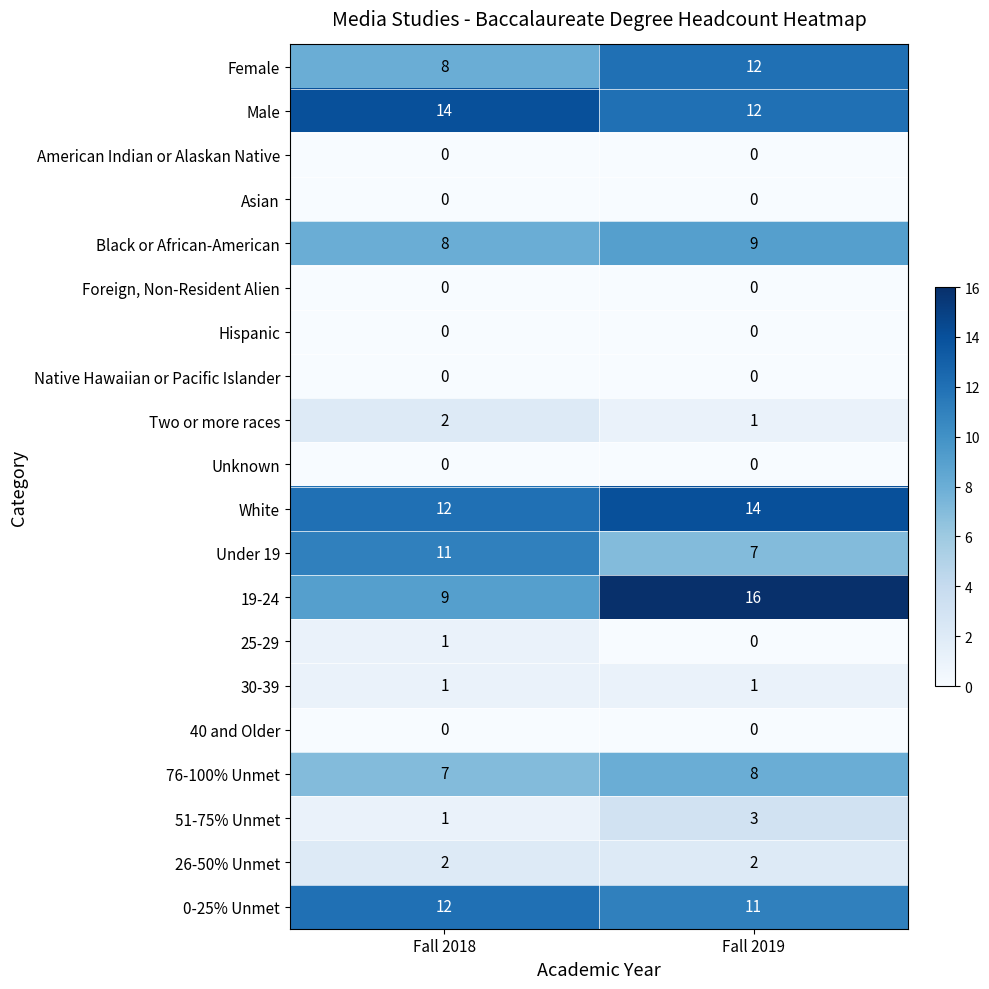

Where is Two or more races nearest to the value 1?

Fall 2019